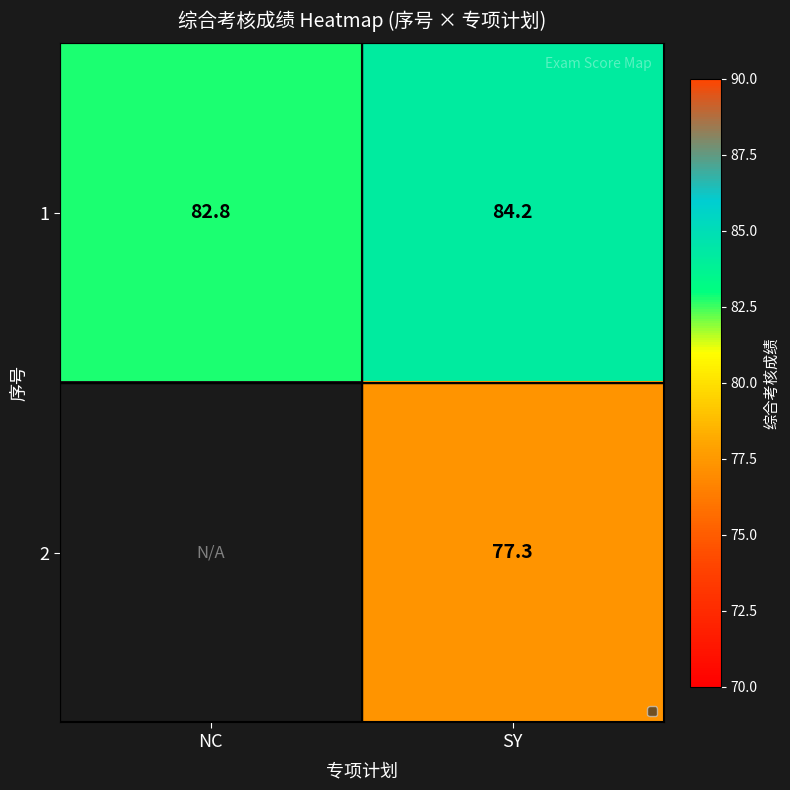

Which category has the highest value across all series?

SY